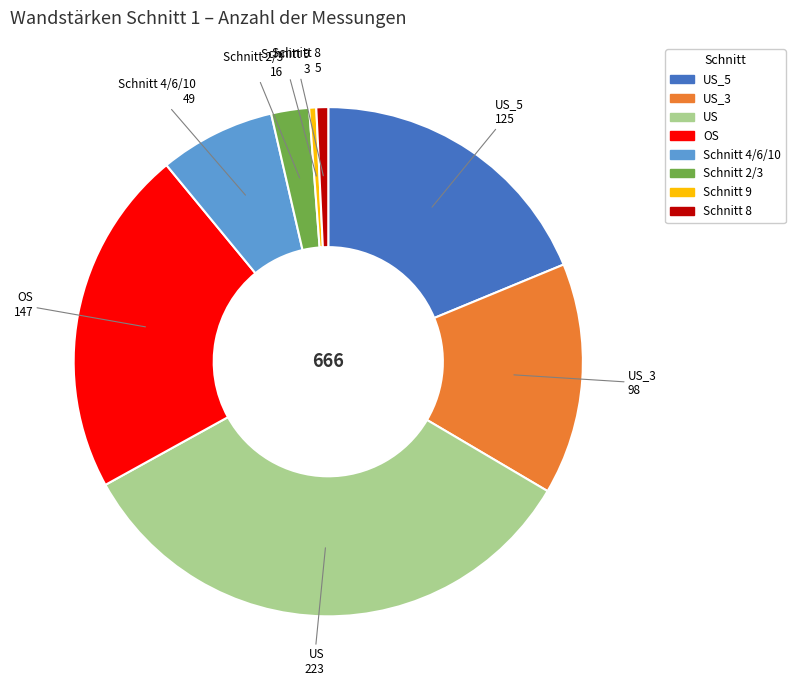

Does any single category account for the majority?

No